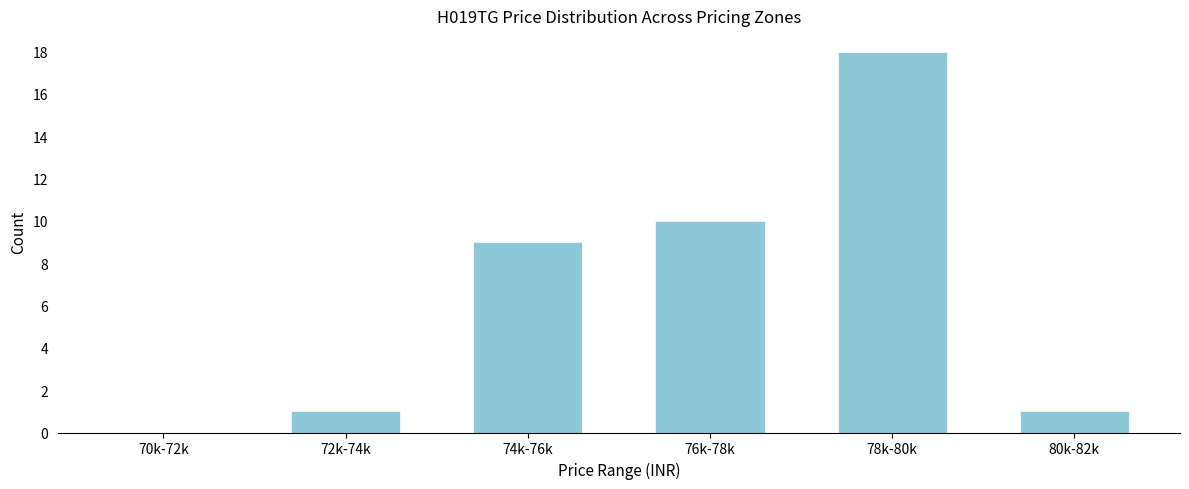

Reading right to left, list all the values displayed in this chart.

80k-82k=1	78k-80k=18	76k-78k=10	74k-76k=9	72k-74k=1	70k-72k=0